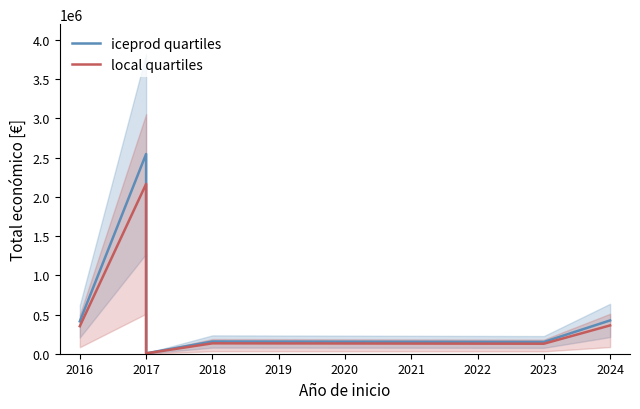

What is the smallest value displayed?

4250.0